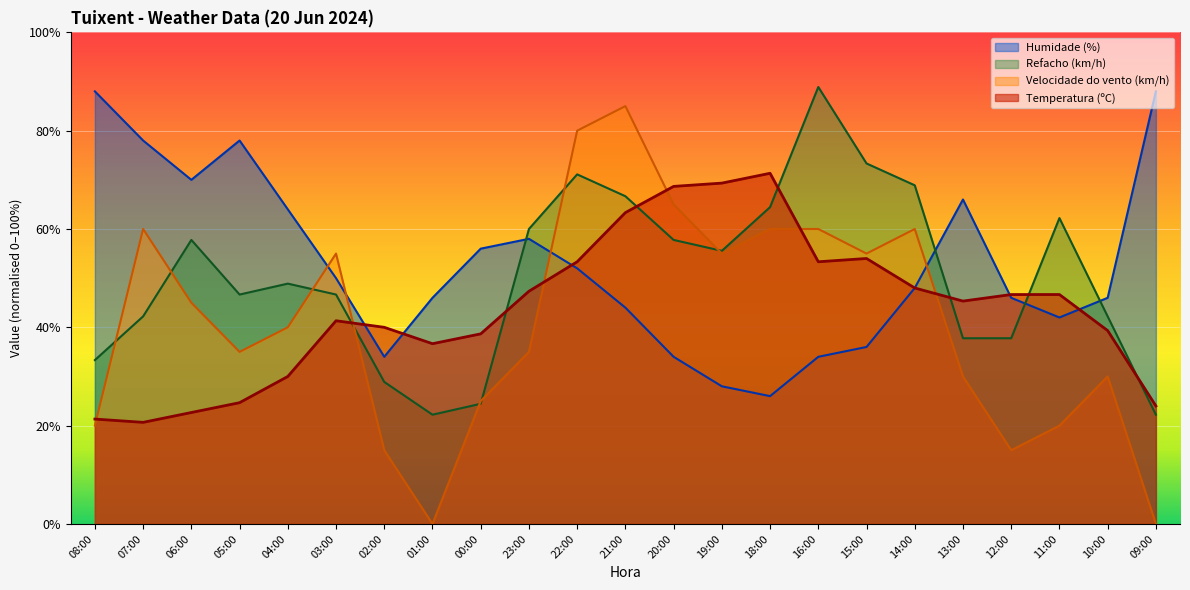

The Velocidade do vento (km/h) series shows 60.0 at 14:00. True or false?

True